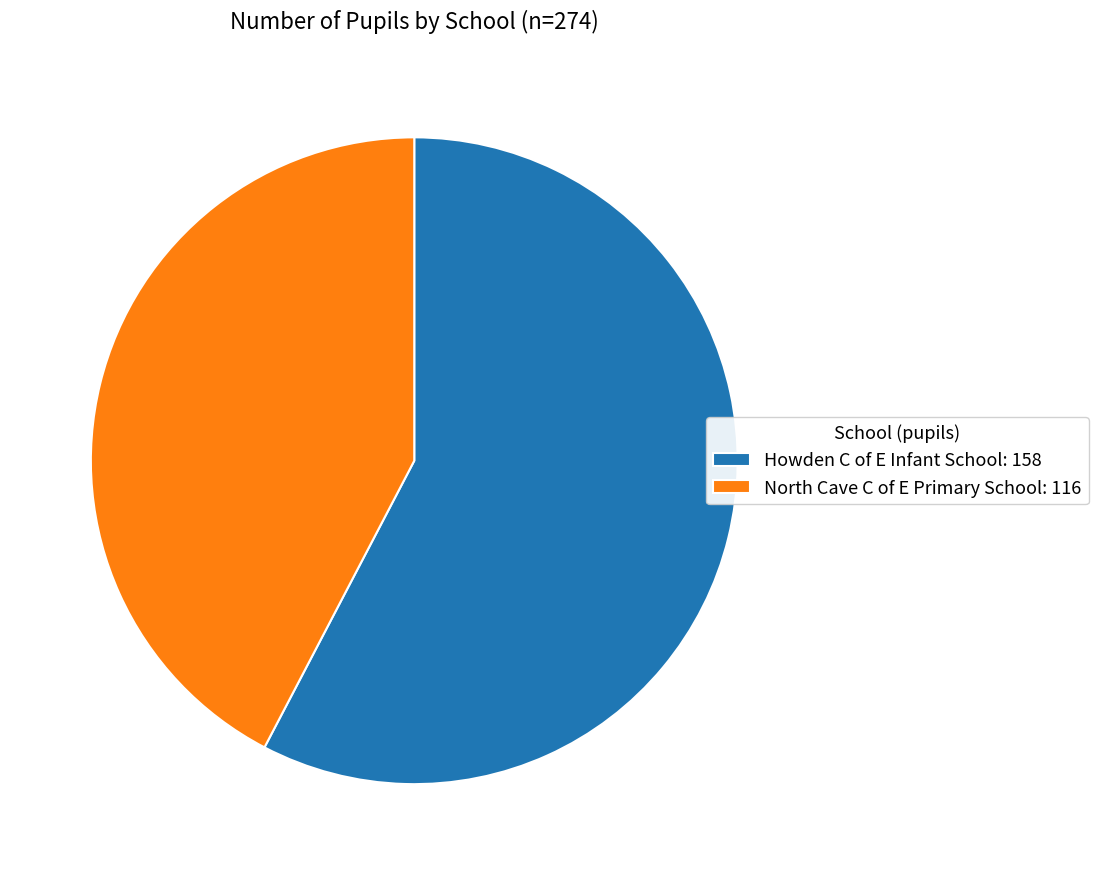

Combined, do North Cave C of E Primary School: 116 and Howden C of E Infant School: 158 account for over 50%?

Yes